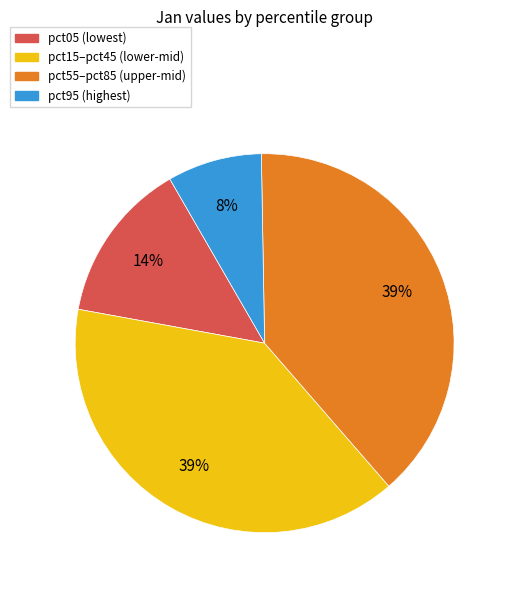

Is there a majority slice in this chart?

No